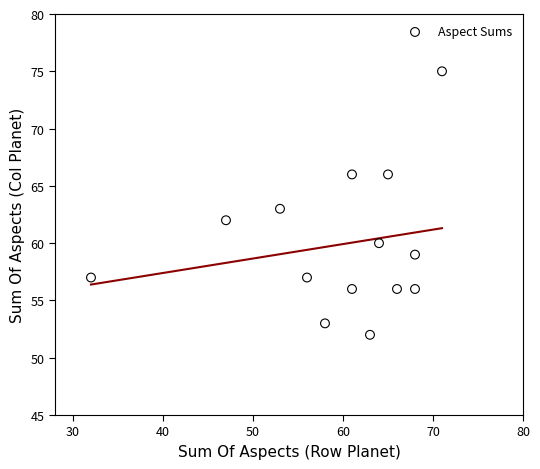

What is the range of X values (max minus min)?

39